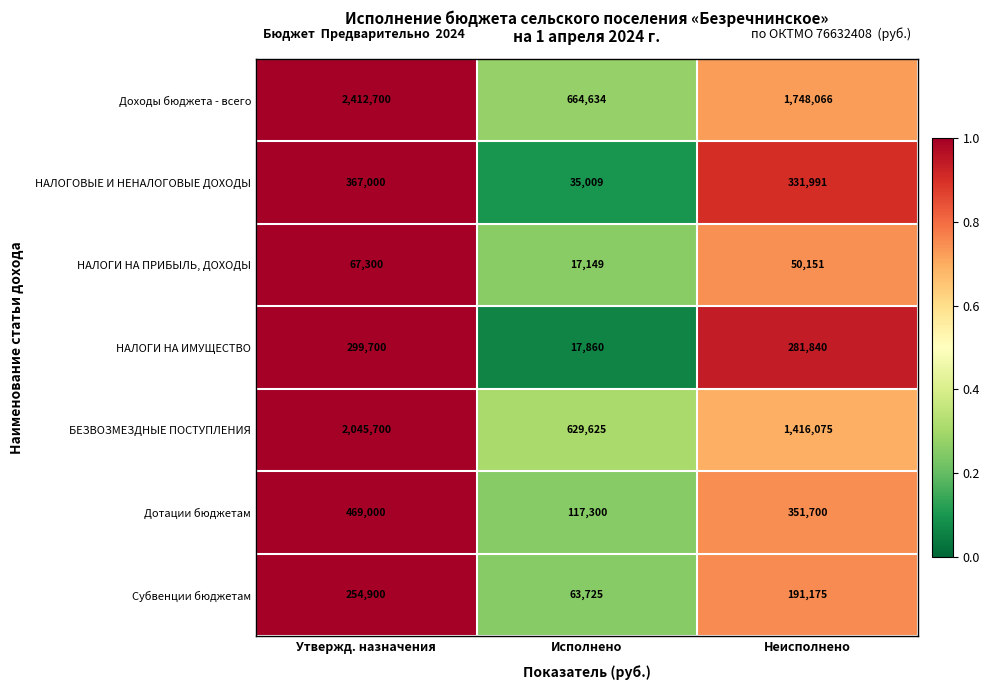

Rank the series at Утвержд. назначения from highest to lowest value.

Доходы бюджета - всего, БЕЗВОЗМЕЗДНЫЕ ПОСТУПЛЕНИЯ, Дотации бюджетам, НАЛОГОВЫЕ И НЕНАЛОГОВЫЕ ДОХОДЫ, НАЛОГИ НА ИМУЩЕСТВО, Субвенции бюджетам, НАЛОГИ НА ПРИБЫЛЬ, ДОХОДЫ